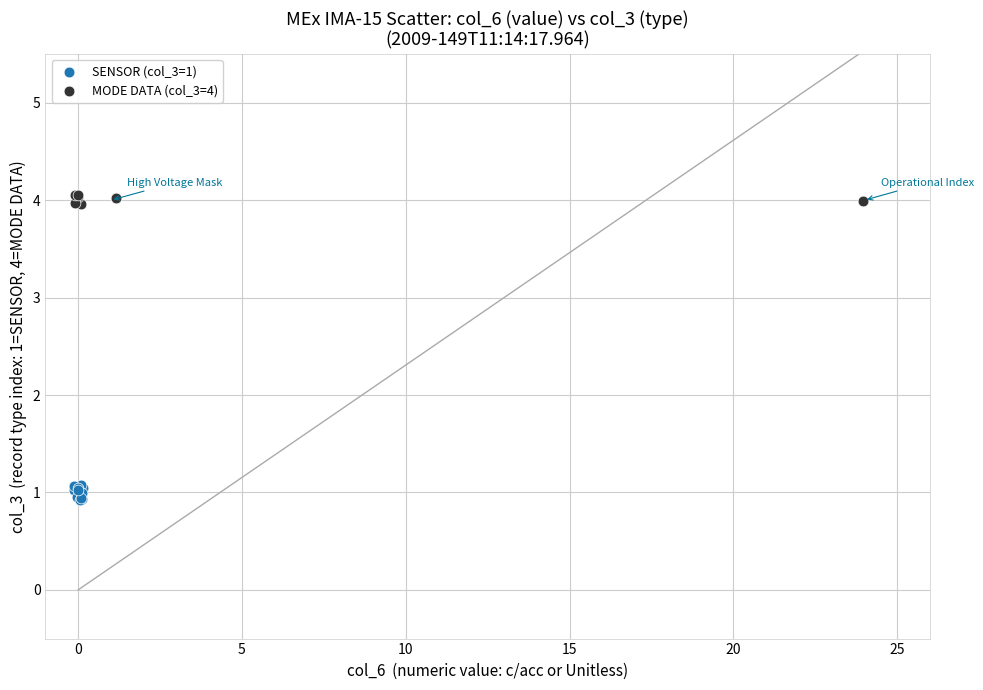

Which series reaches the minimum Y coordinate?

SENSOR (col_3=1)